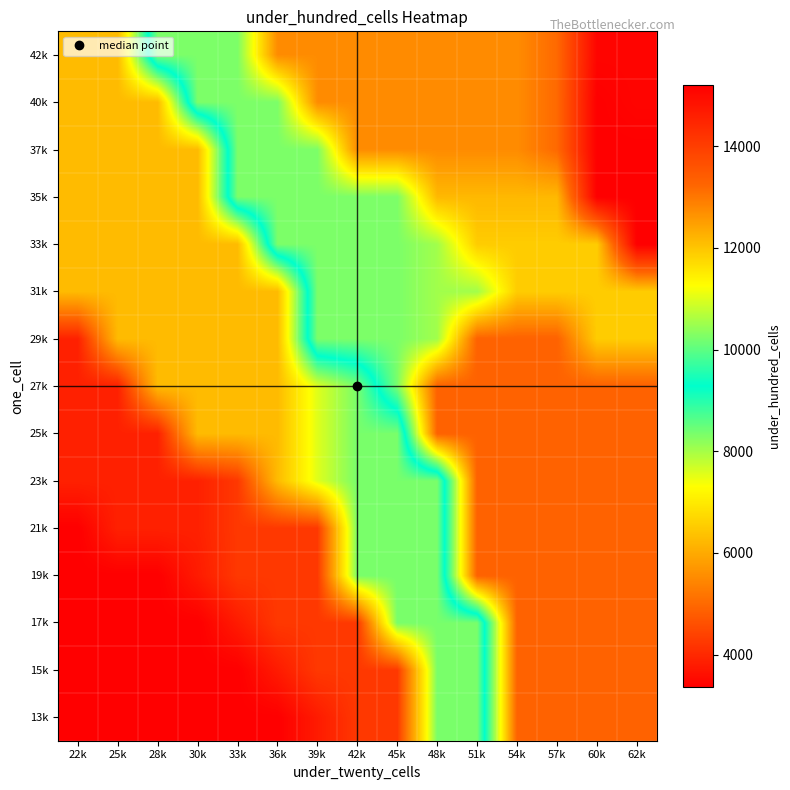

At 28k, list the series in order from largest to smallest.

42k, 27k, 29k, 31k, 33k, 35k, 37k, 40k, 21k, 23k, 25k, 13k, 15k, 17k, 19k